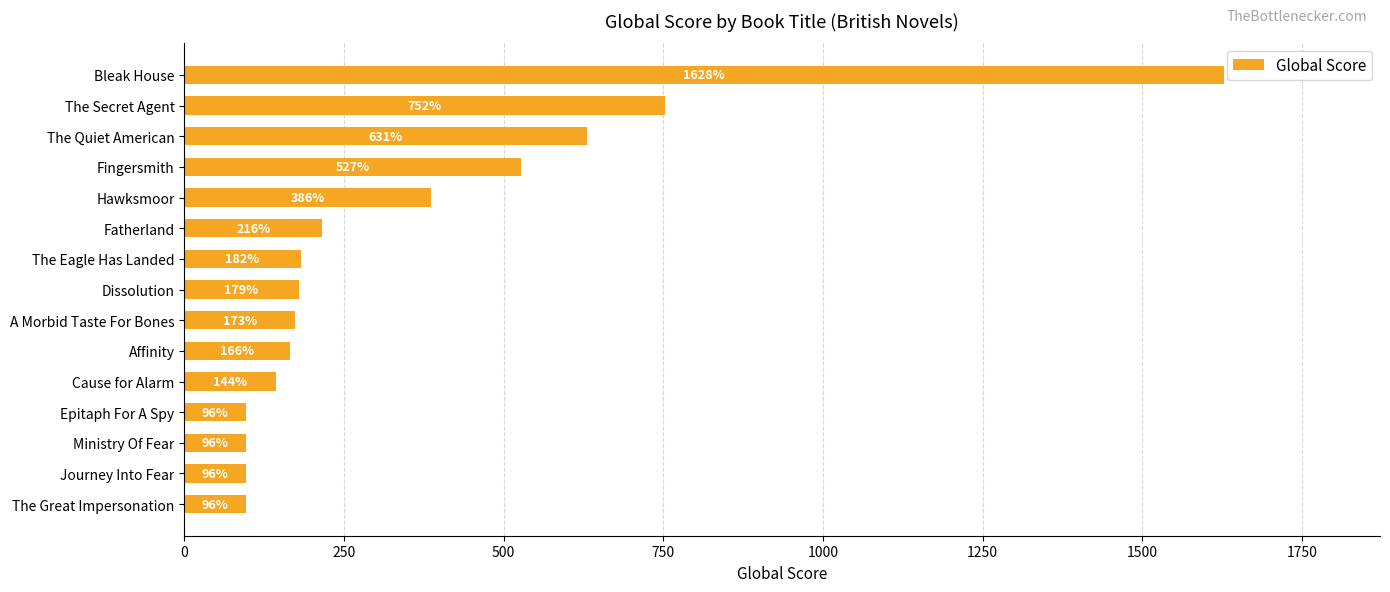

What is the difference between the second highest and second lowest values?

656